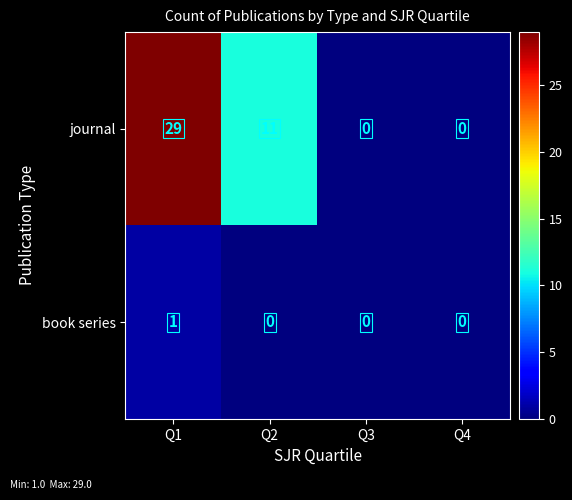

Which series changed the most between Q2 and Q3?

journal